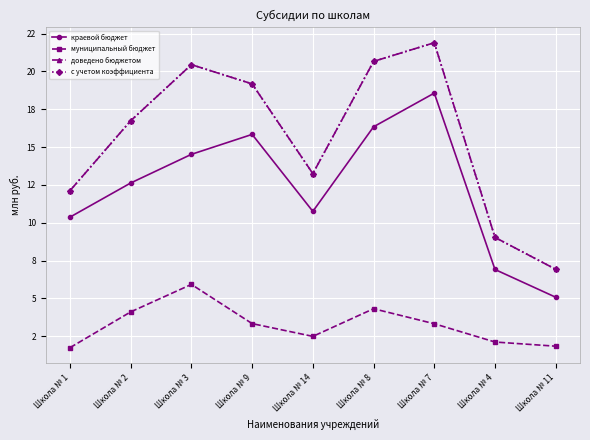

True or false: муниципальный бюджет and с учетом коэффициента cross at least once.

False